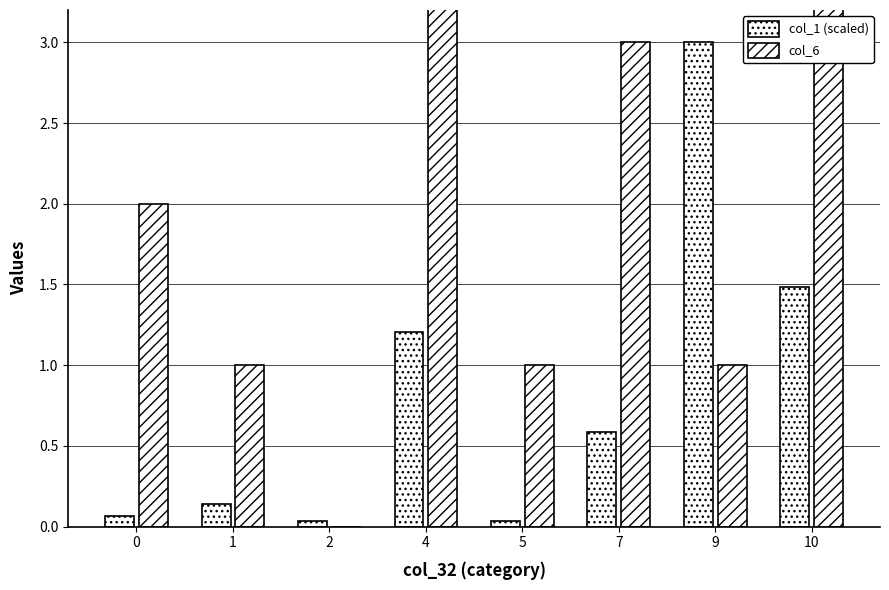

What is the sum of all col_6 values?

16.0